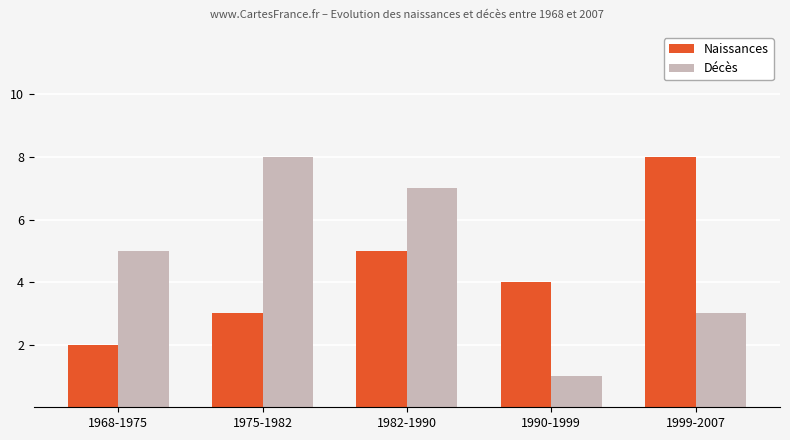

Reading left to right, list all the values displayed in this chart.

Naissances: 2	3	5	4	8
Décès: 5	8	7	1	3